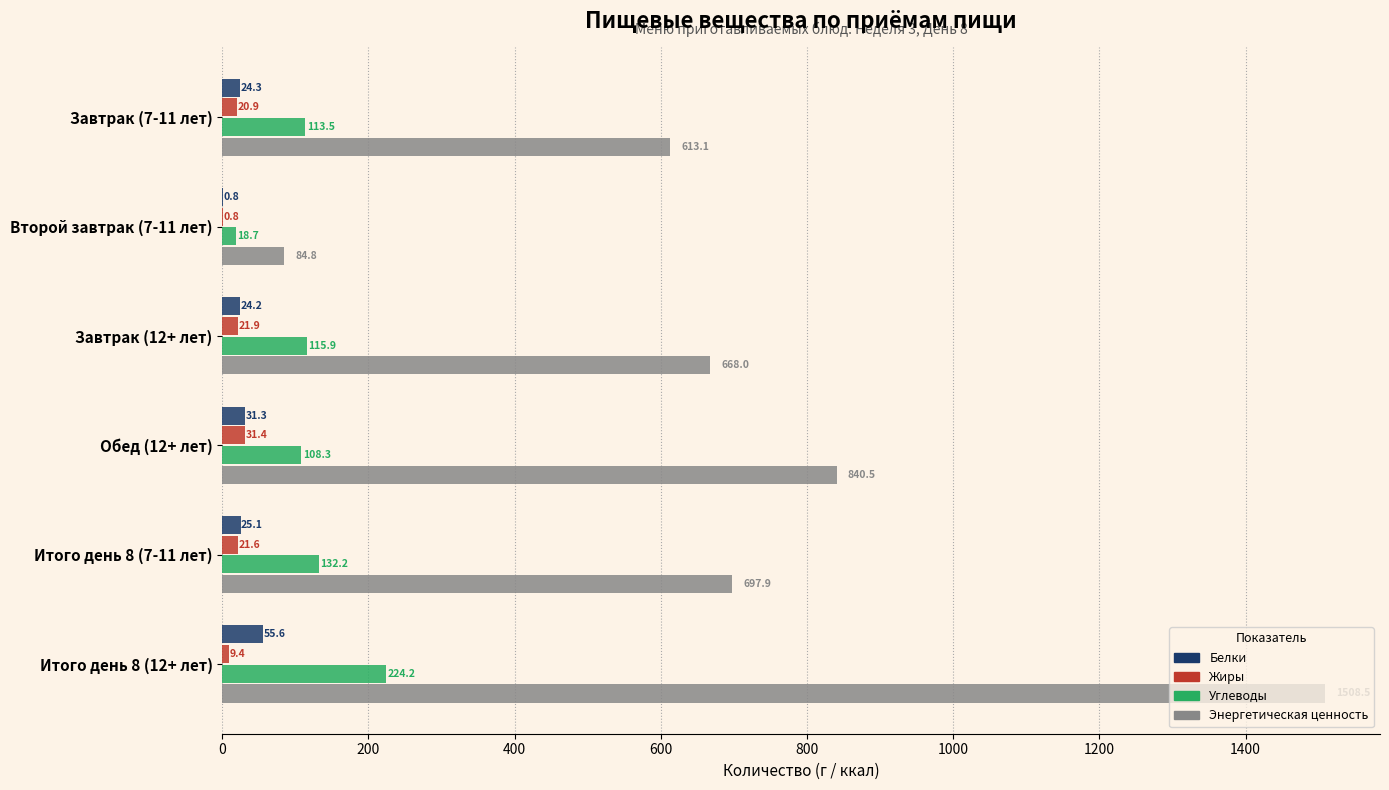

Where is Углеводы nearest to the value 121?

Завтрак (12+ лет)